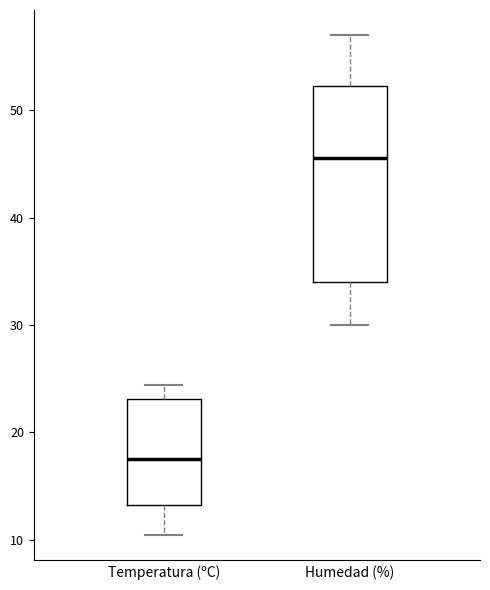

Where does the lower whisker of the box for Humedad (%) end on the y-axis? The values are not printed on the chart, so give them approximately, as read against the axis.

30